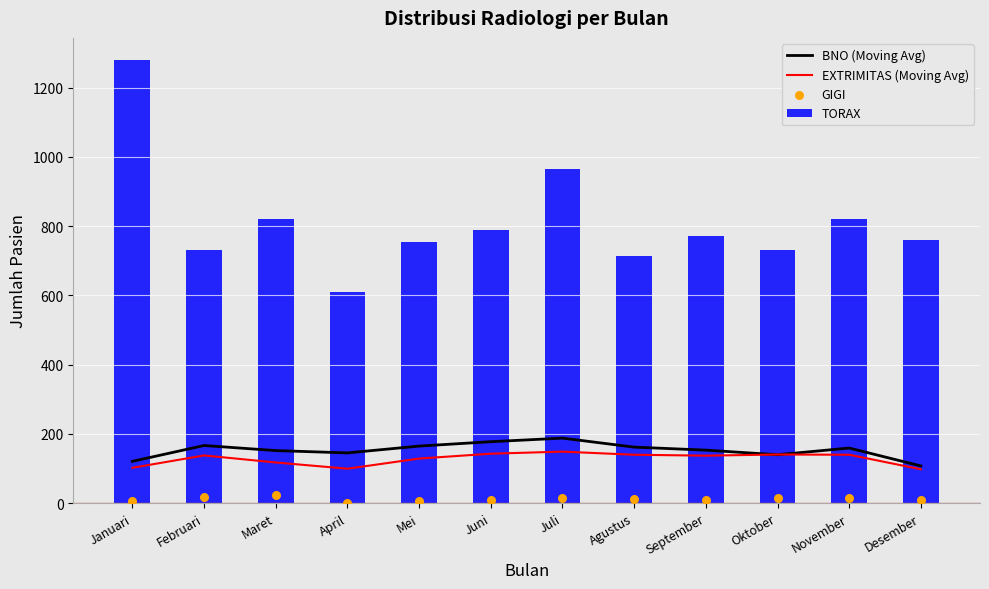

Which series reaches the maximum Y coordinate?

TORAX